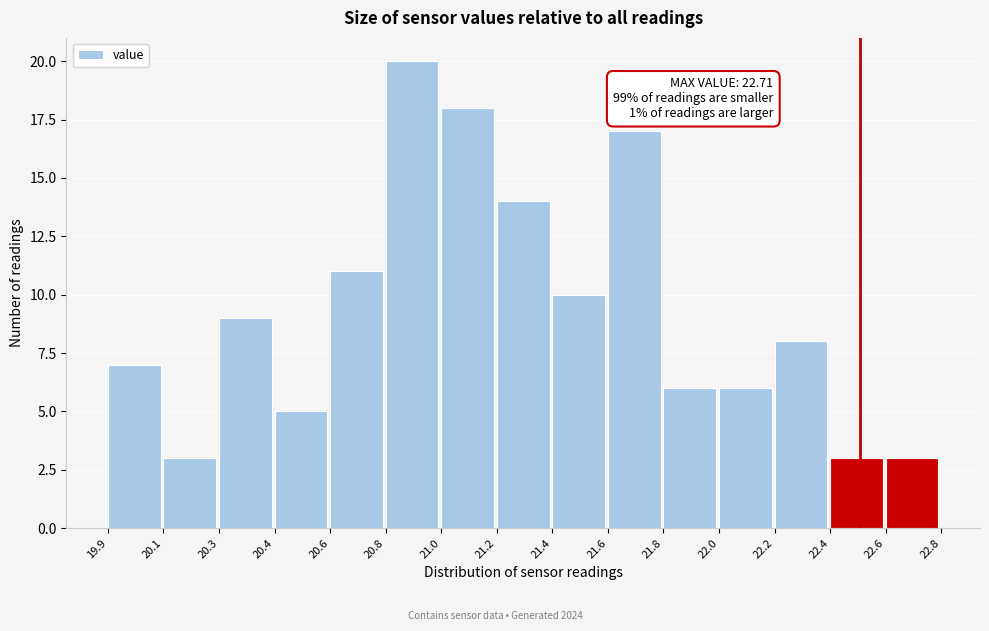

Reading left to right, what are all the values shown in this chart?

7	3	9	5	11	20	18	14	10	17	6	6	8	3	3